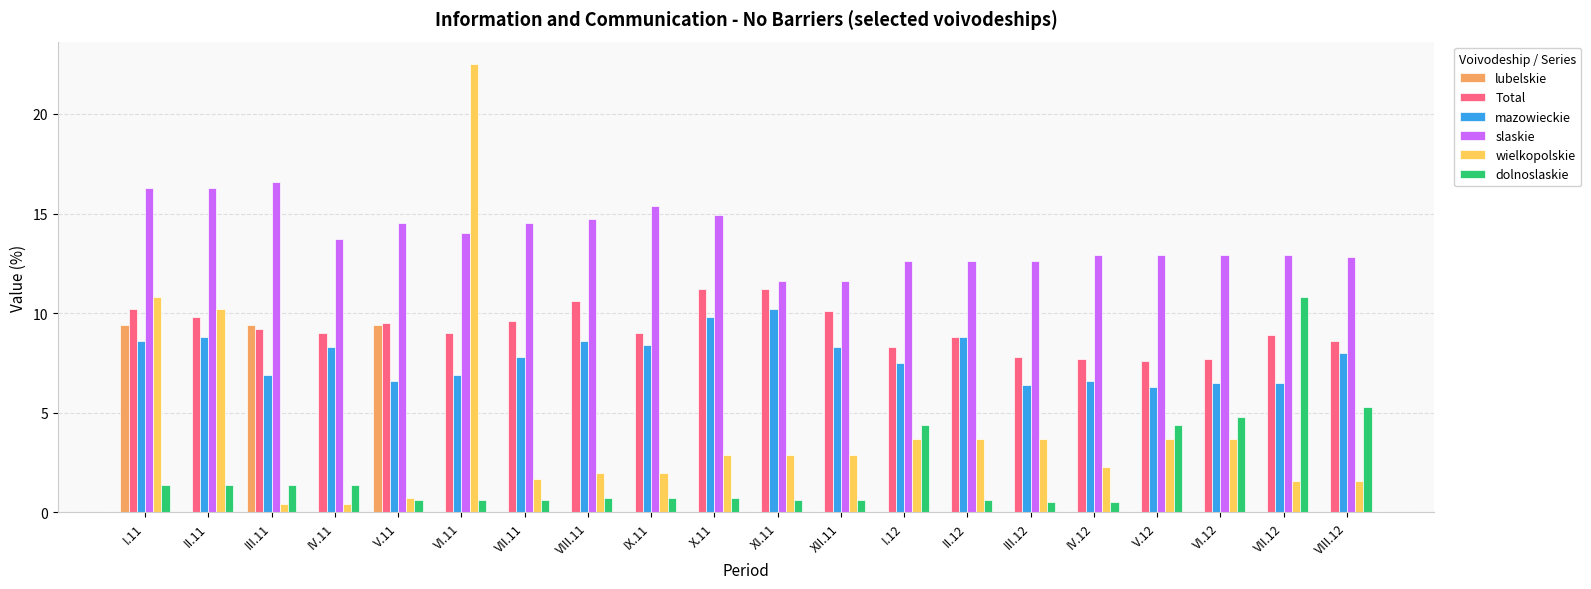

How many groups of bars are there?

20